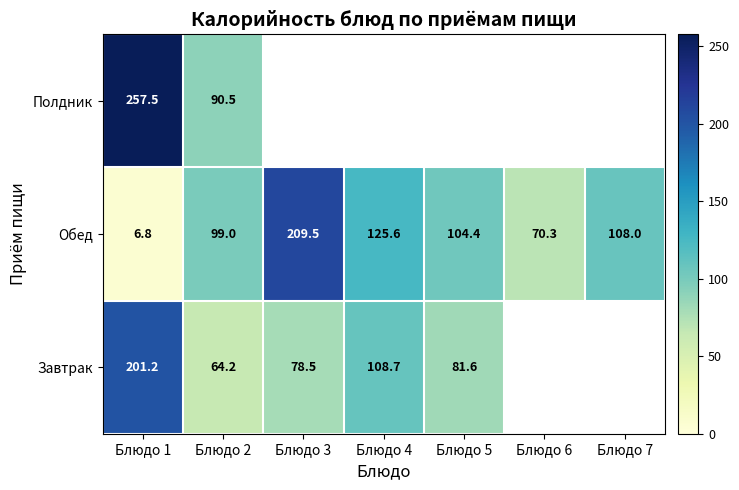

Is the value of Обед at Блюдо 6 greater than the value of Полдник at Блюдо 1?

No